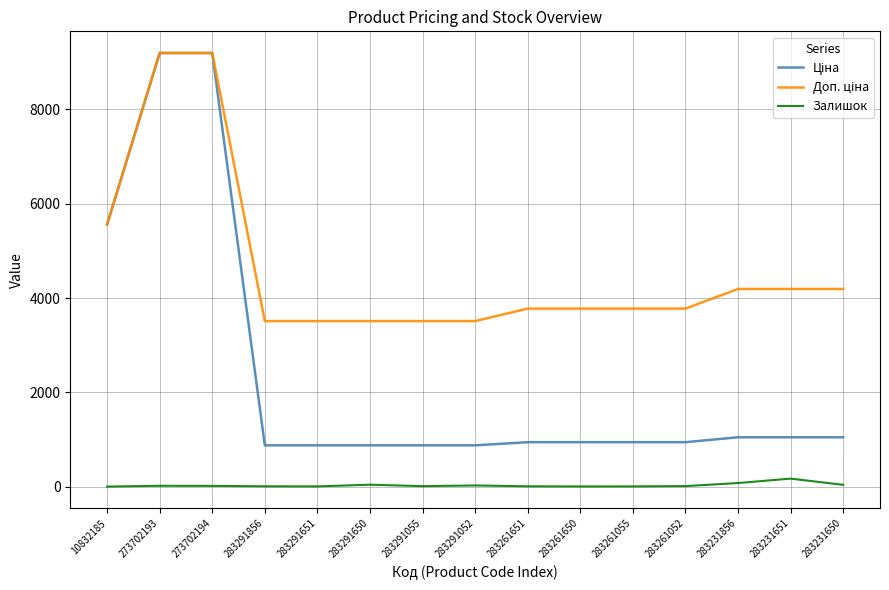

Is it true that Залишок equals 43.0 at 283291650?

True